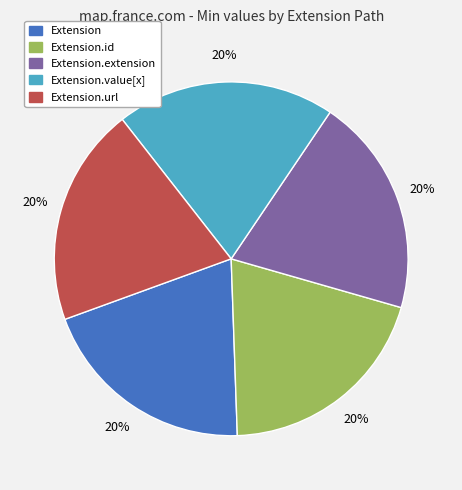

Is there any slice that represents more than half of the pie?

No